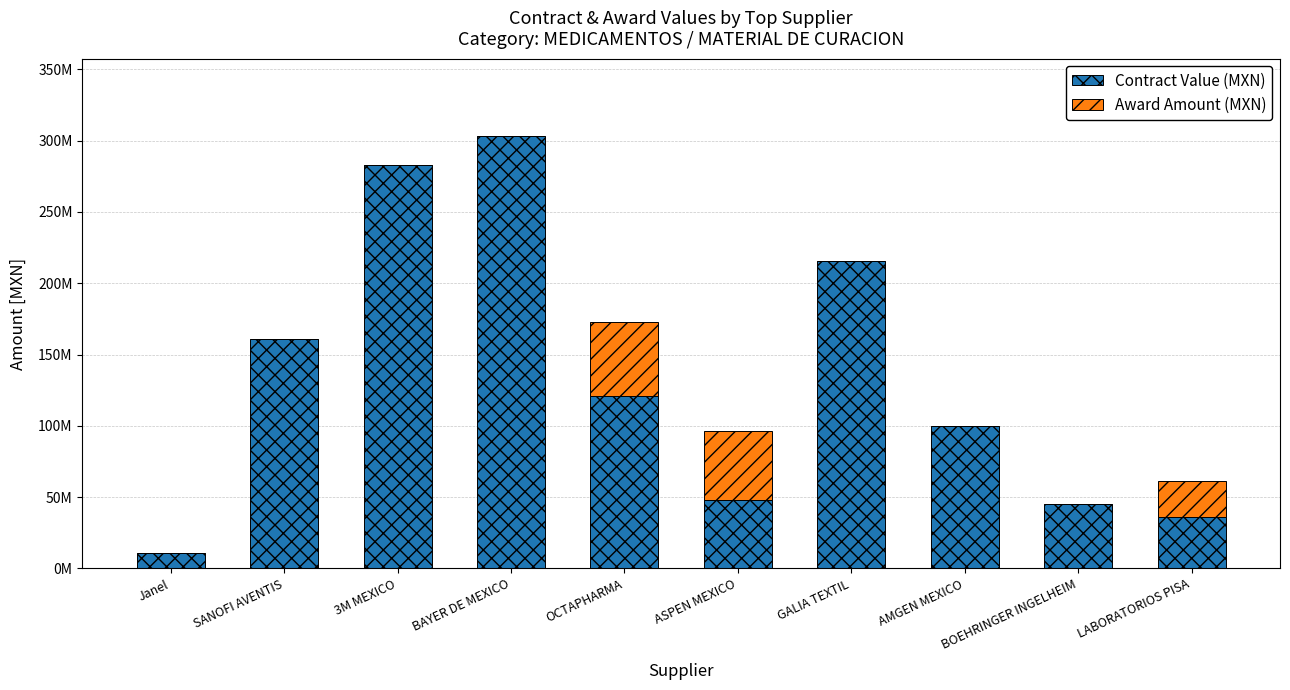

What are all the series names shown in the legend?

Contract Value (MXN), Award Amount (MXN)